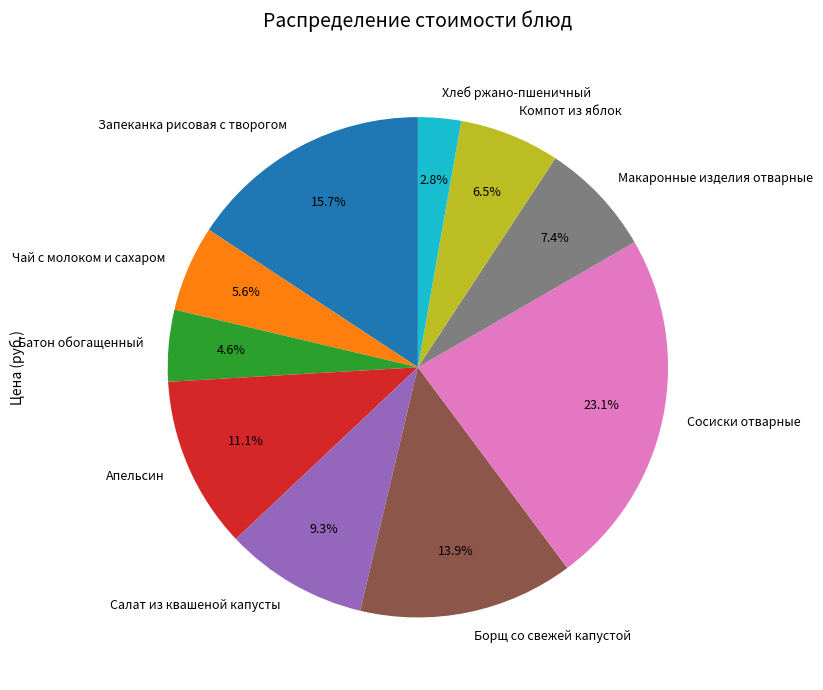

Which slice is the largest?

Сосиски отварные